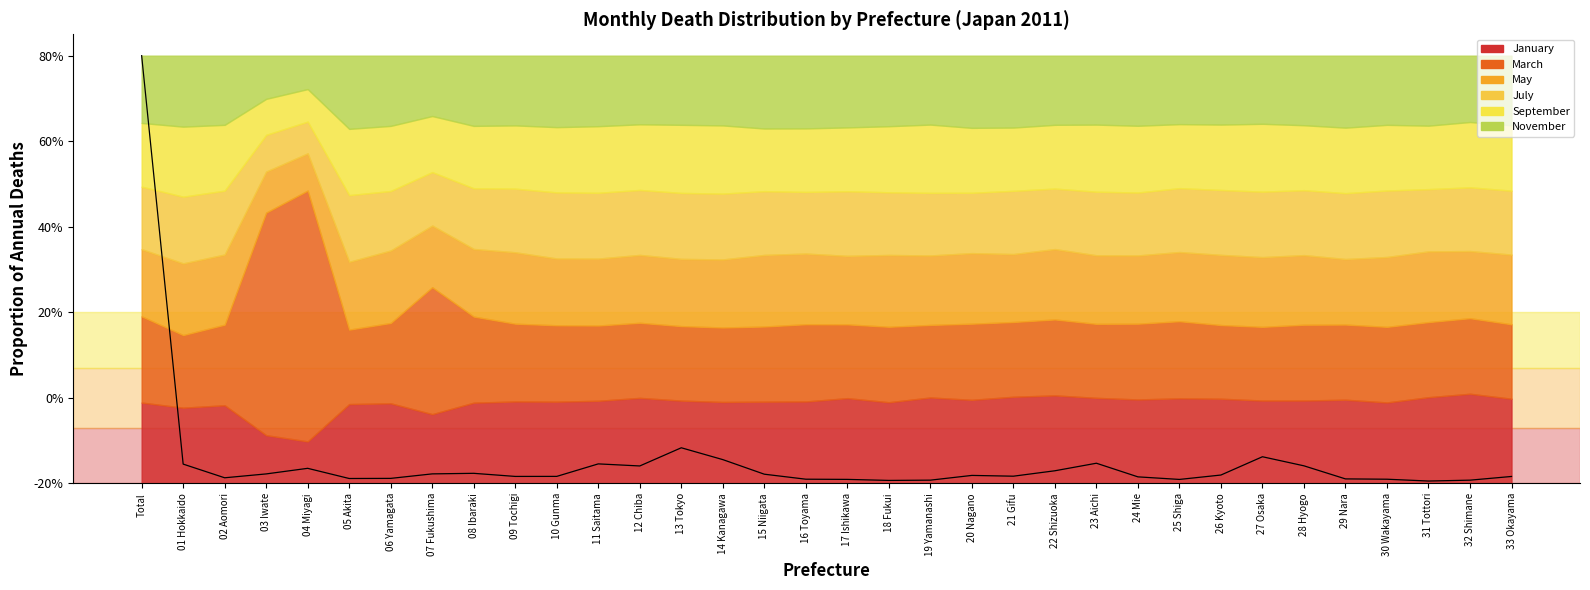

How many points are higher than both their immediate neighbors (excluding endpoints)?

7